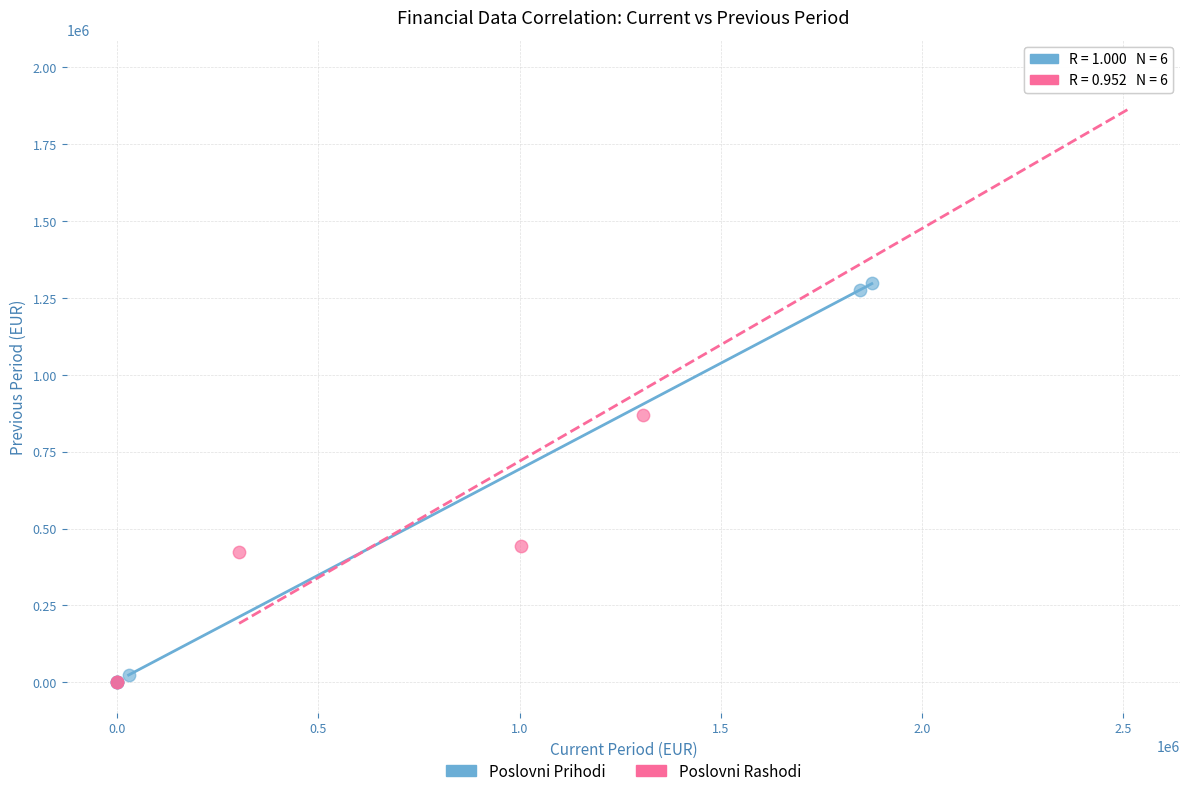

Which series reaches the maximum Y coordinate?

Poslovni Rashodi